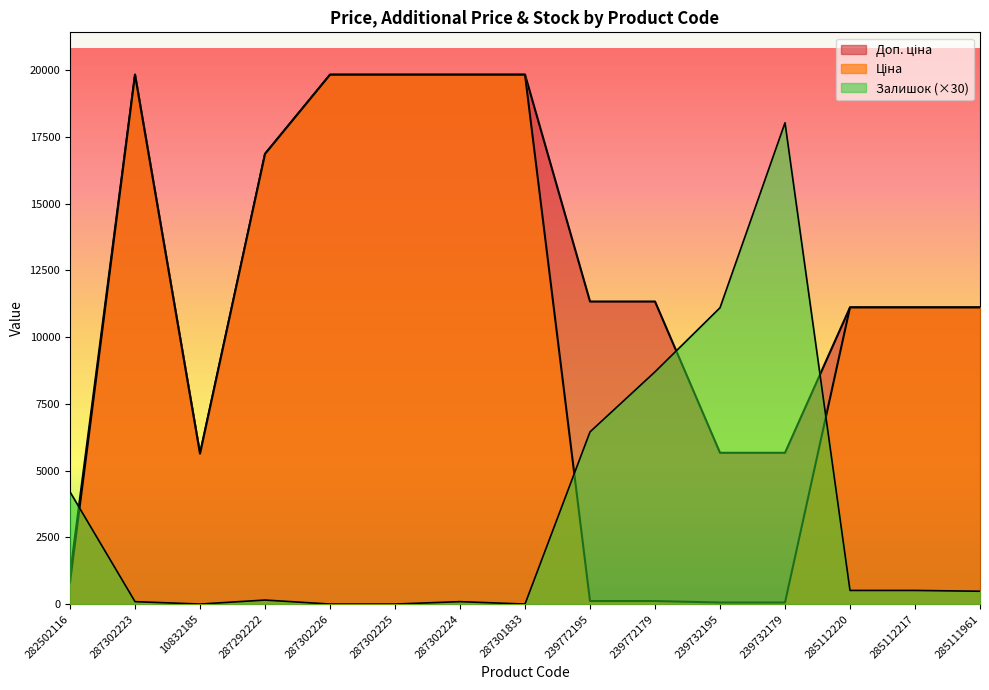

True or false: Залишок has more than 0 points higher than both neighbors.

True